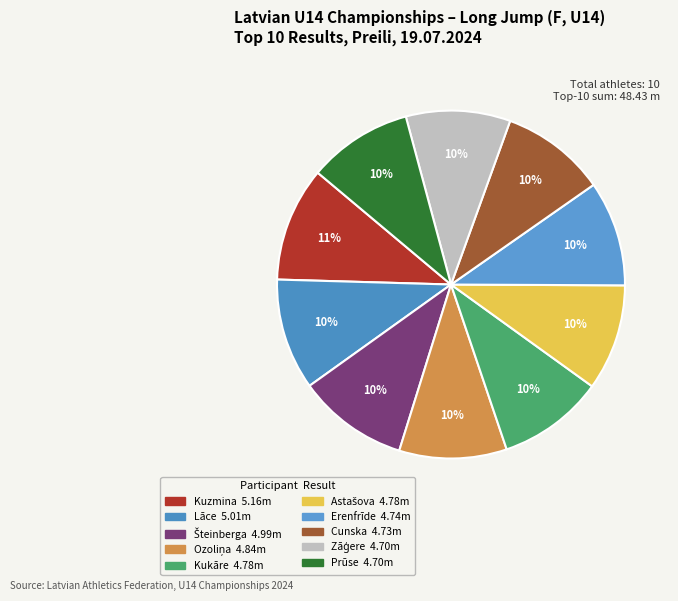

How many slices are in this pie chart?

10